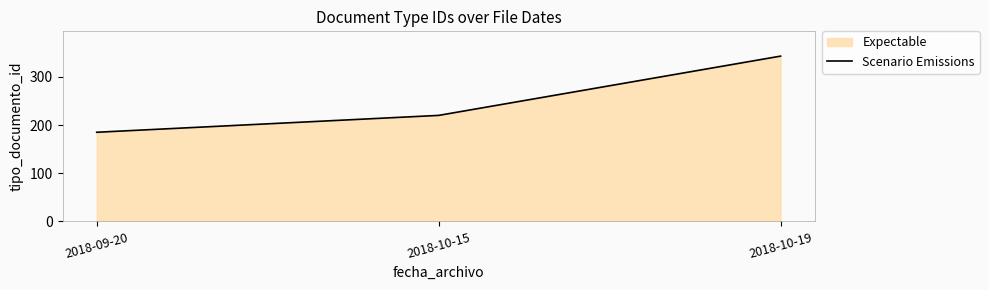

Reading left to right, extract all data points from this chart.

185	220	343